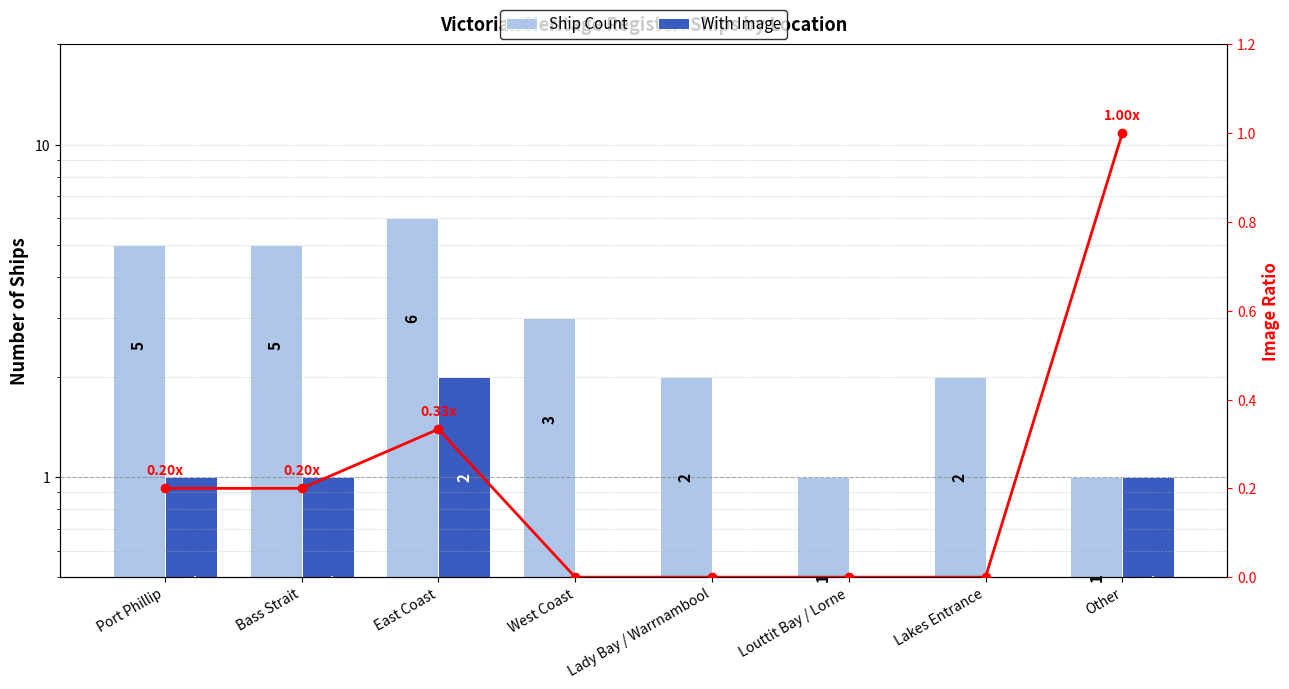

Which has a higher value, East Coast or Other?

East Coast